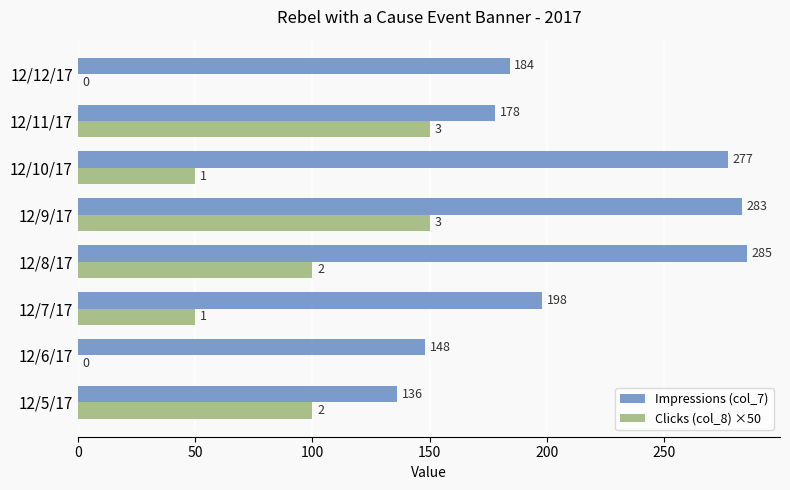

How many categories are shown in the chart?

8